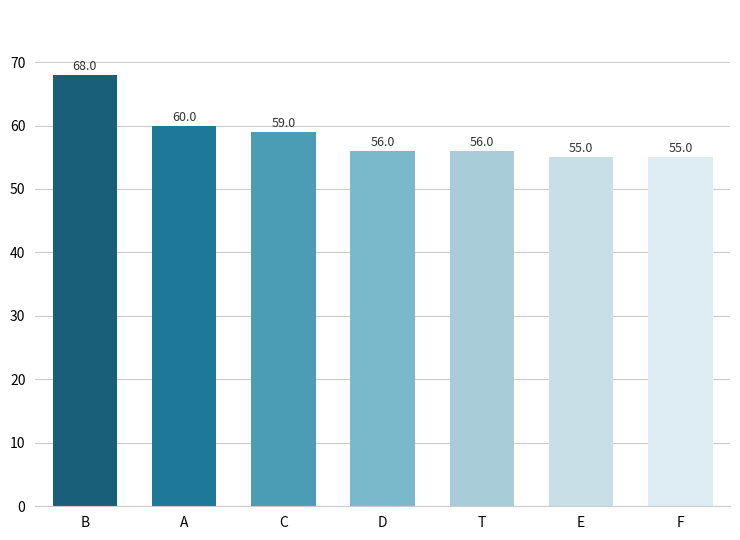

What is the greatest value displayed?

68